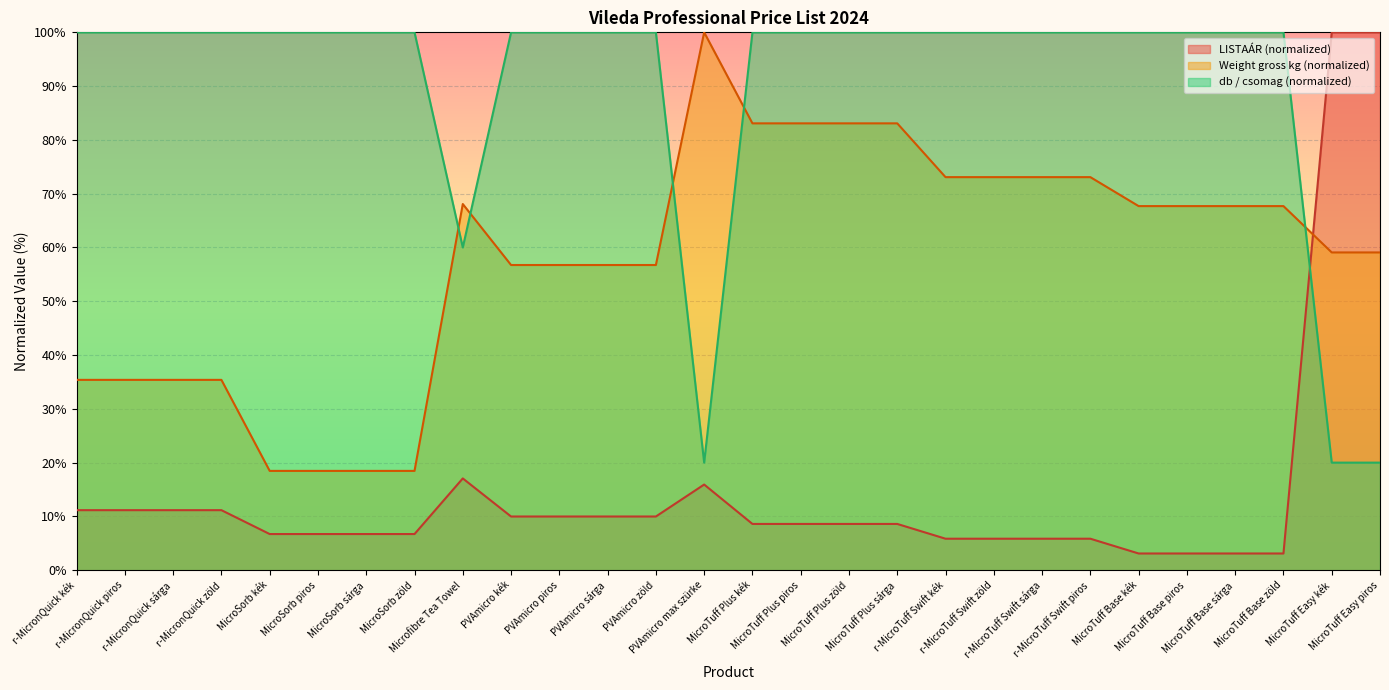

What value does the Weight (gross kg) series have at r-MicronQuick sárga?

35.4